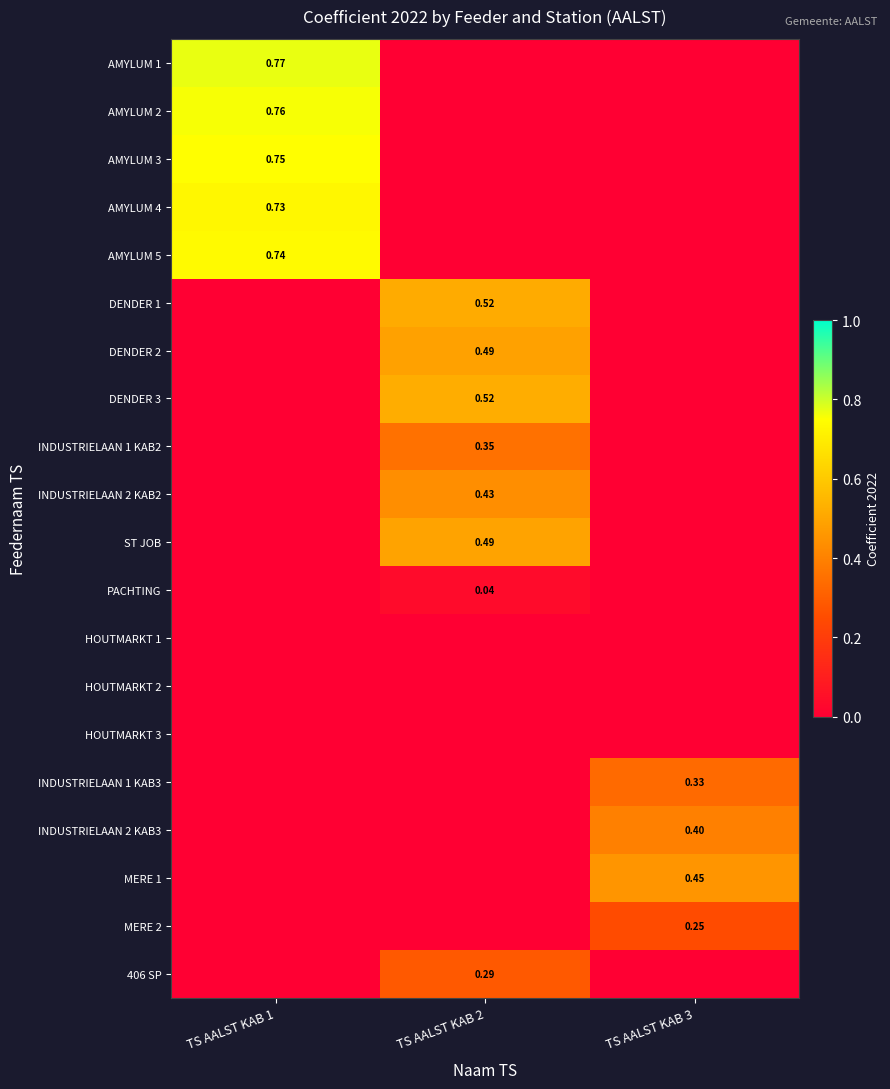

Is the value of DENDER 3 at TS AALST KAB 3 greater than the value of HOUTMARKT 2 at TS AALST KAB 1?

No